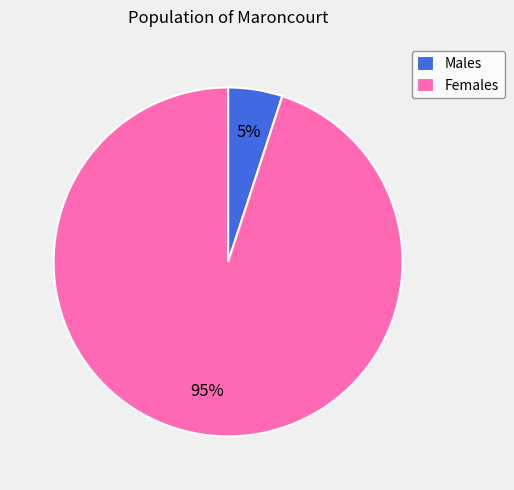

What is the largest slice in the pie chart?

Females